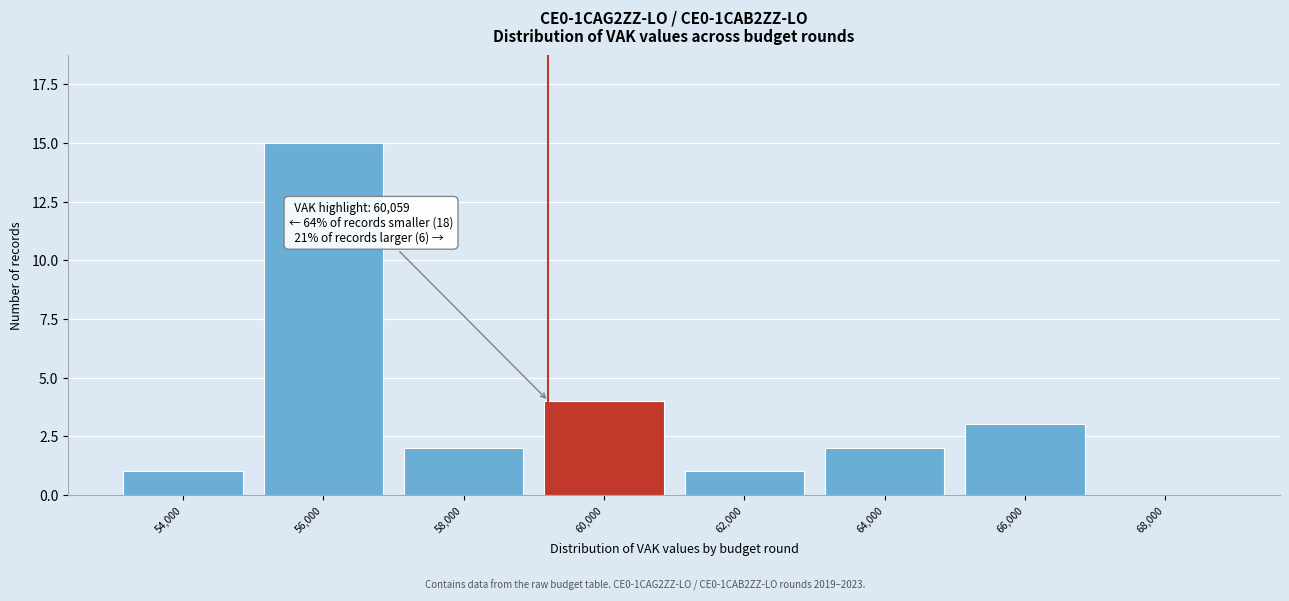

Reading right to left, extract all data points from this chart.

68,000=0	66,000=3	64,000=2	62,000=1	60,000=4	58,000=2	56,000=15	54,000=1